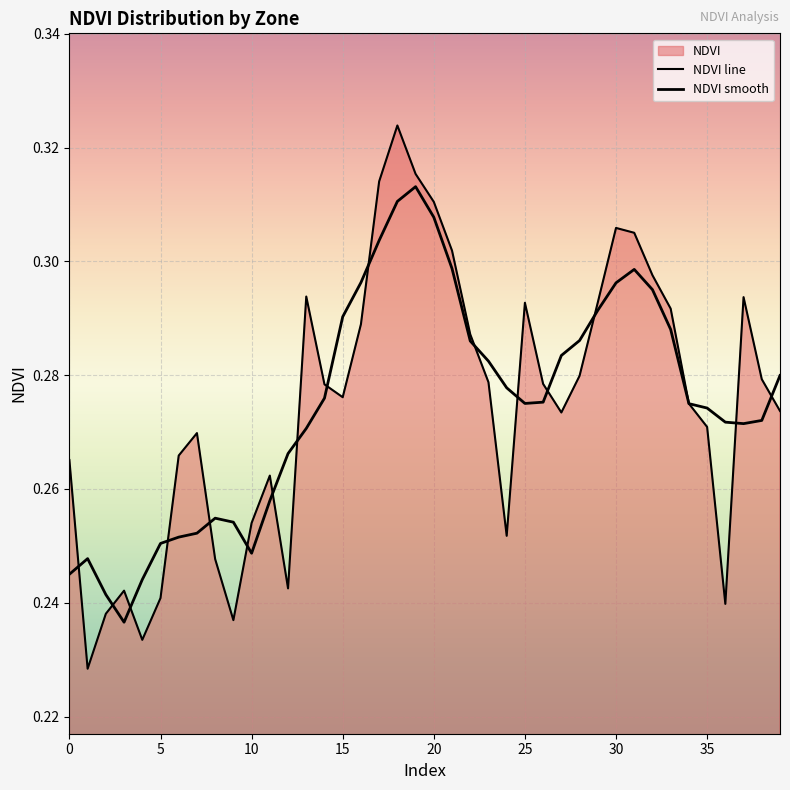

Does the chart display data point markers on the line(s)?

No